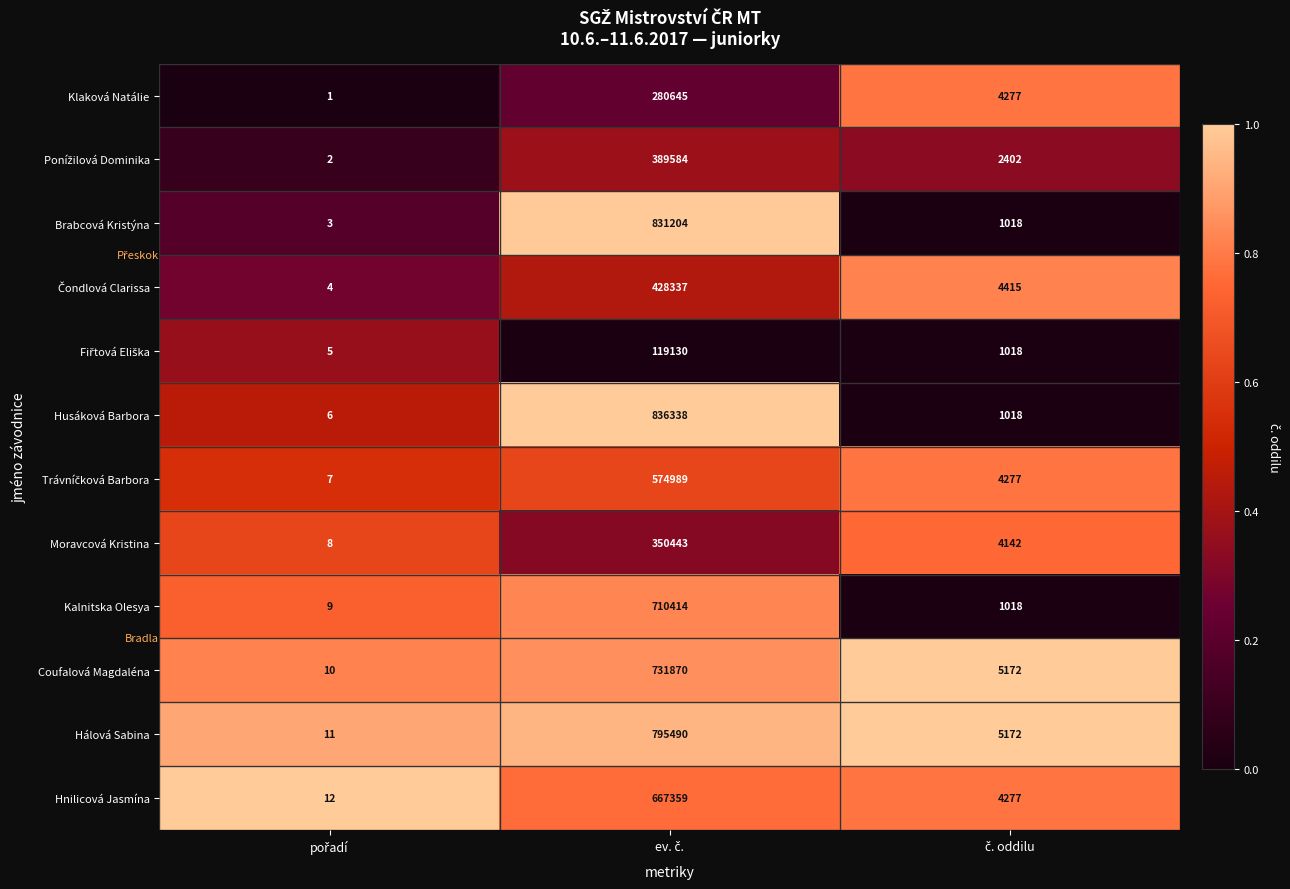

Which series has the largest range (max minus min)?

Husáková Barbora